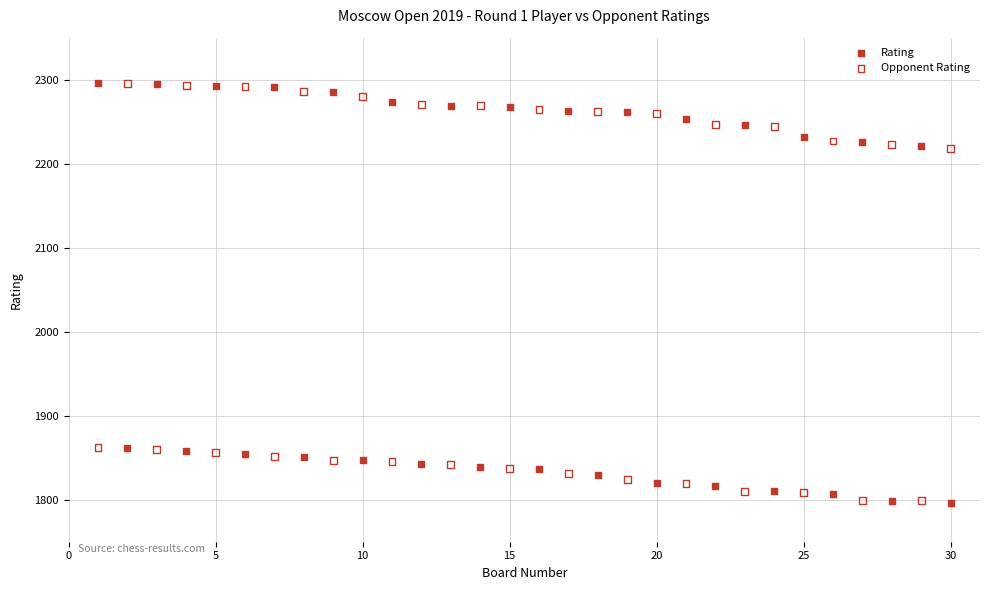

What are all the series names shown in the legend?

Rating, Opponent Rating